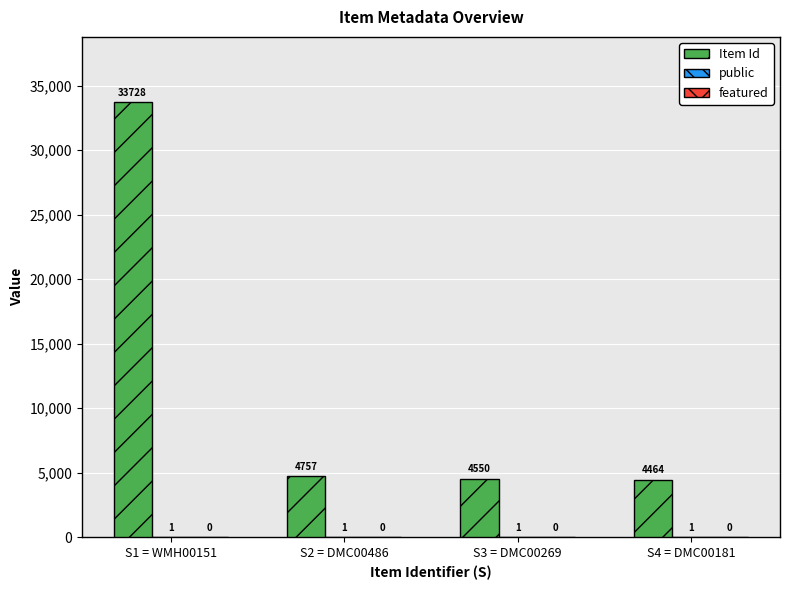

Between S3 = DMC00269 and S4 = DMC00181, which series saw the biggest shift?

Item Id